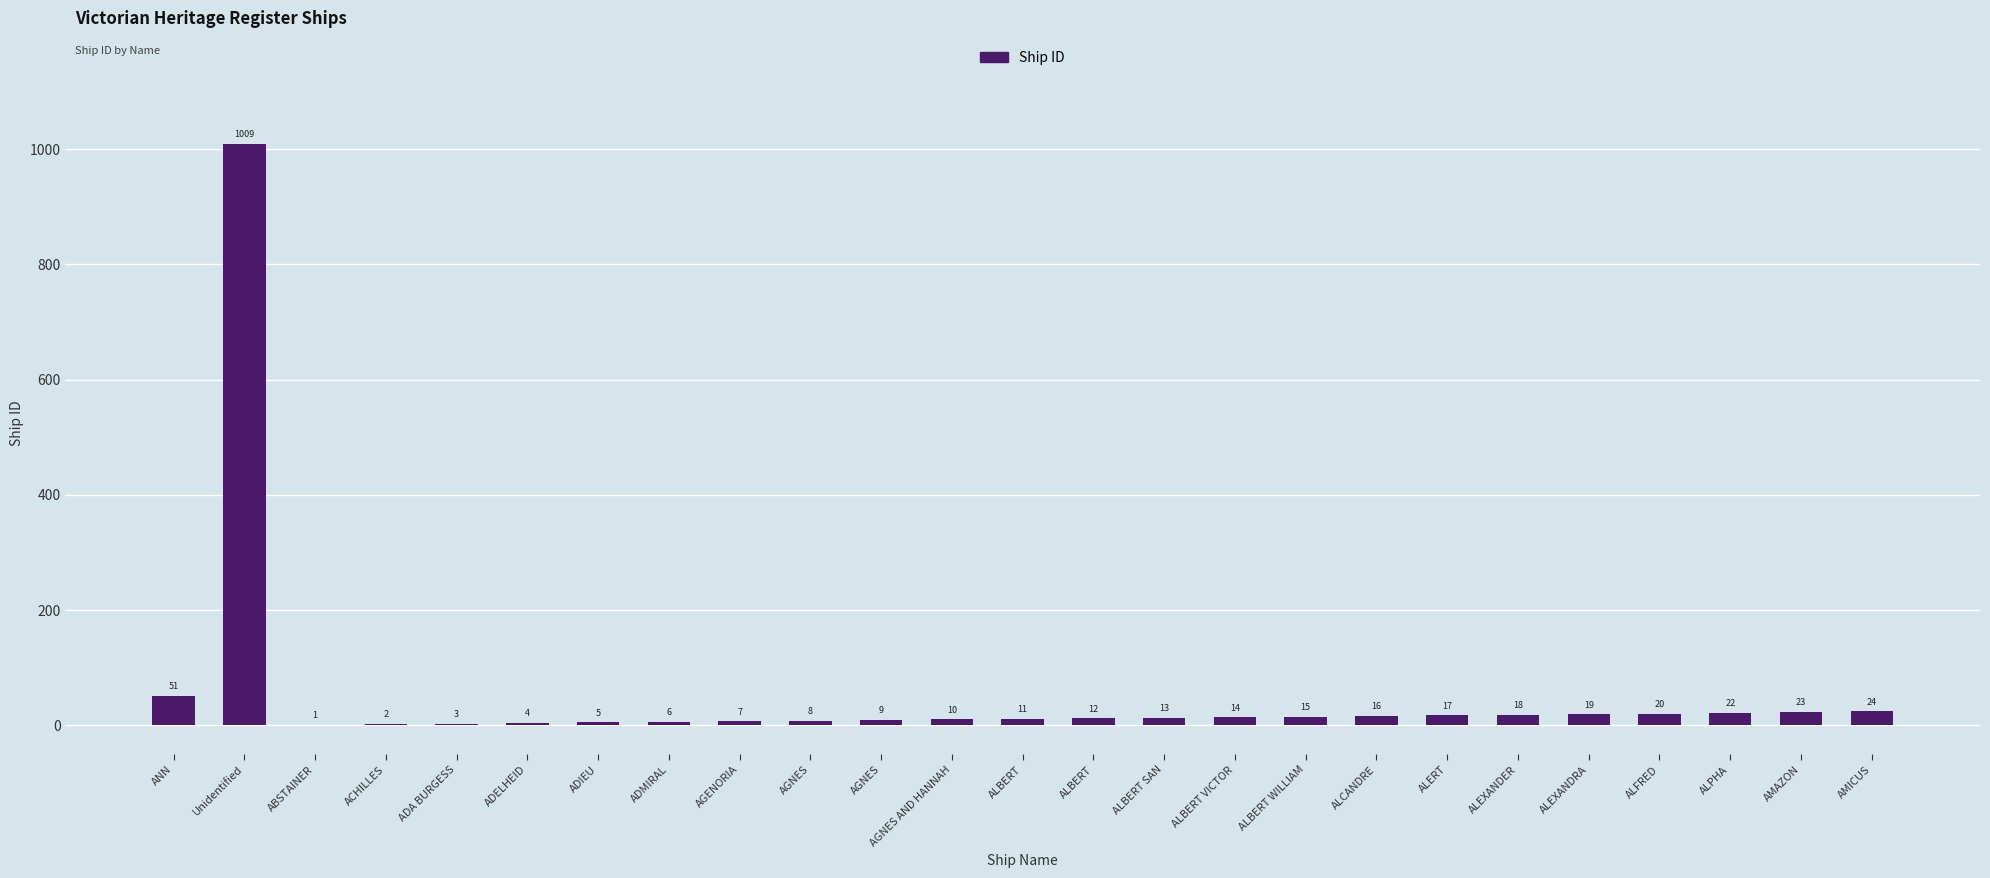

Are the bars horizontal?

No